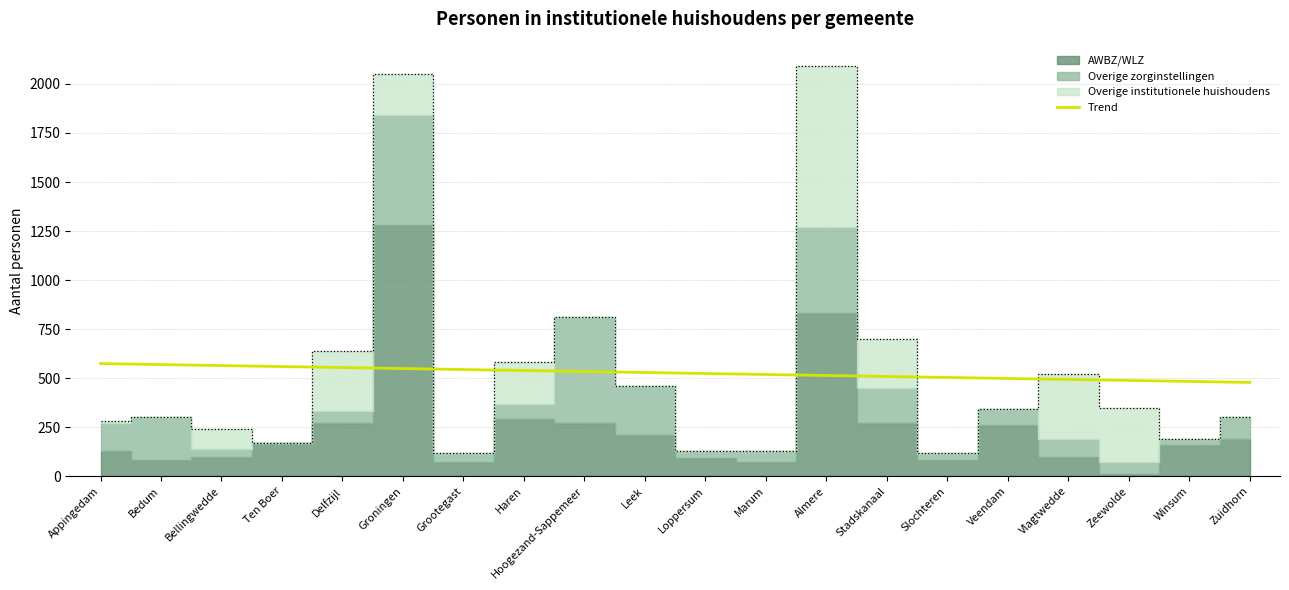

Which category has the lowest value across all series?

Zuidhorn